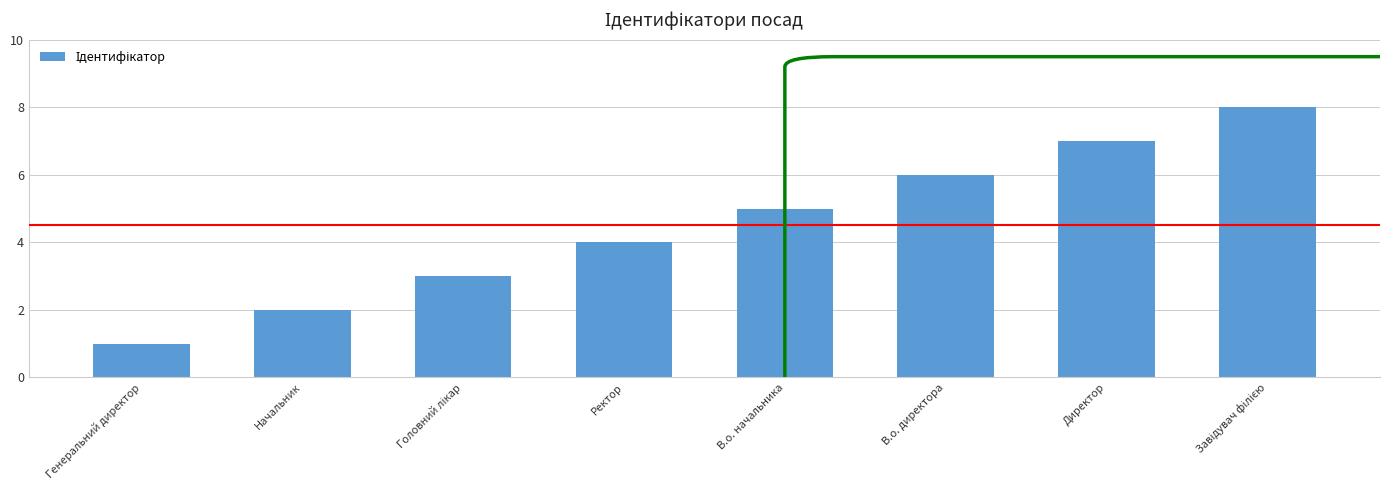

Which has a higher value, Генеральний директор or Директор?

Директор